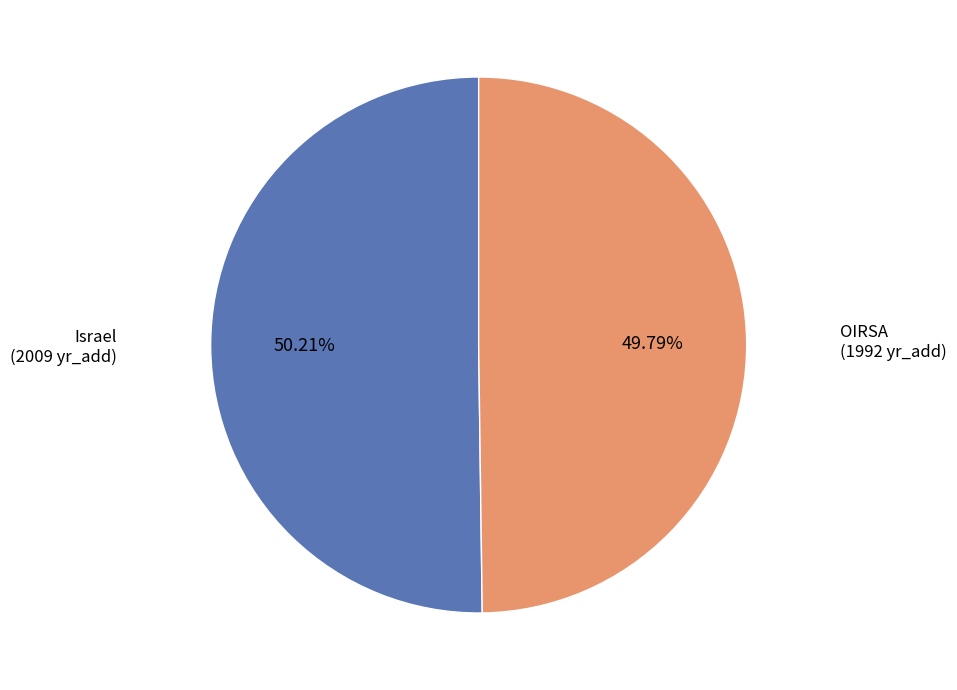

To the nearest percent, what is the average slice percentage?

50%